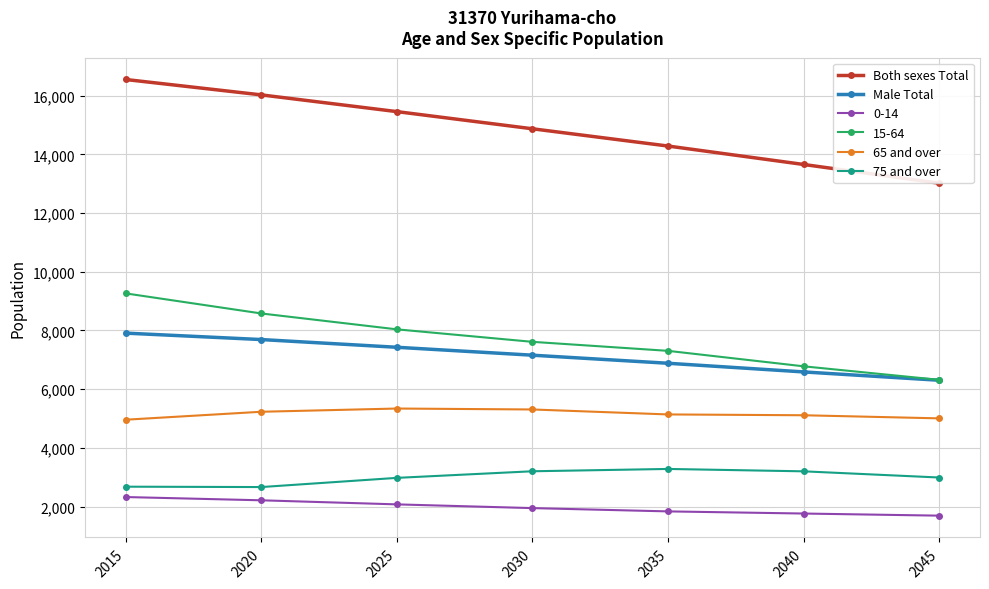

What is the difference between the maximum and second lowest values in the Both sexes Total series?

2895